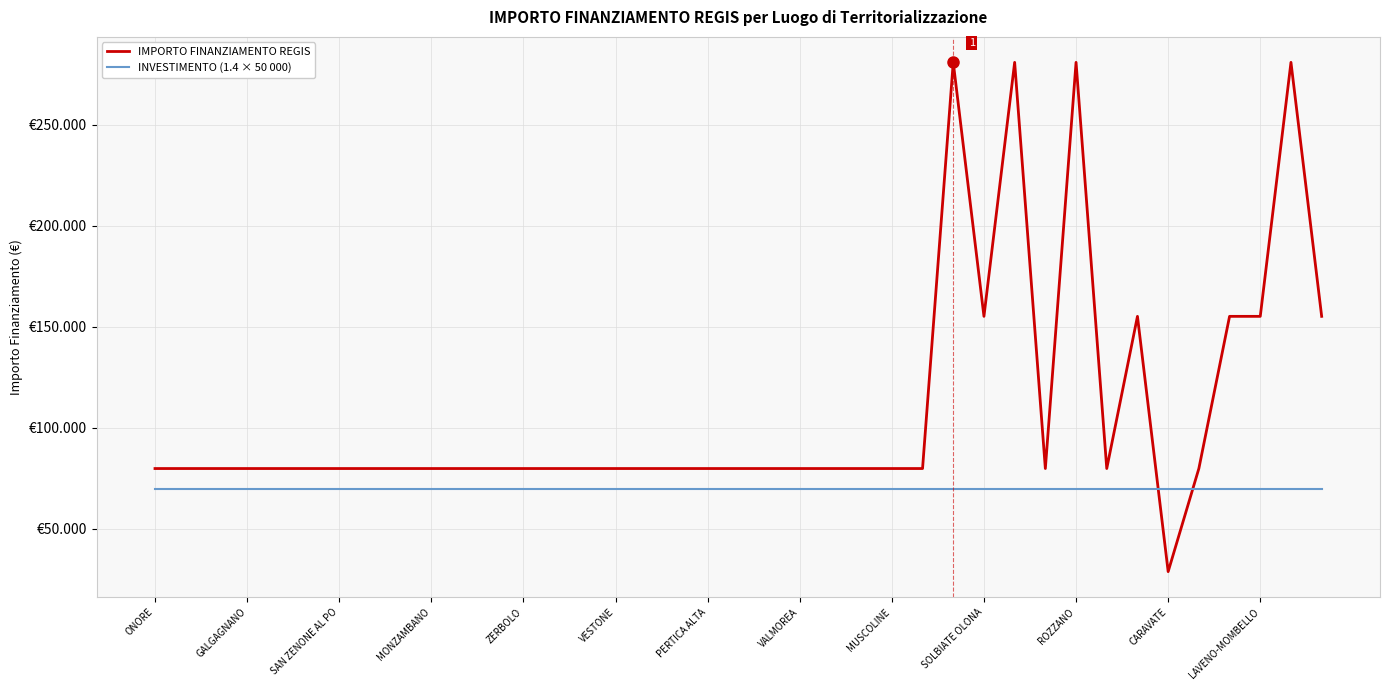

Does the chart display data point markers on the line(s)?

No